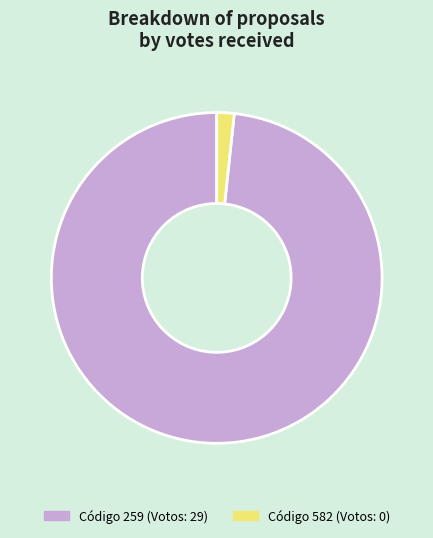

Rank the categories by value from lowest to highest.

Código 582 (Votos: 0), Código 259 (Votos: 29)